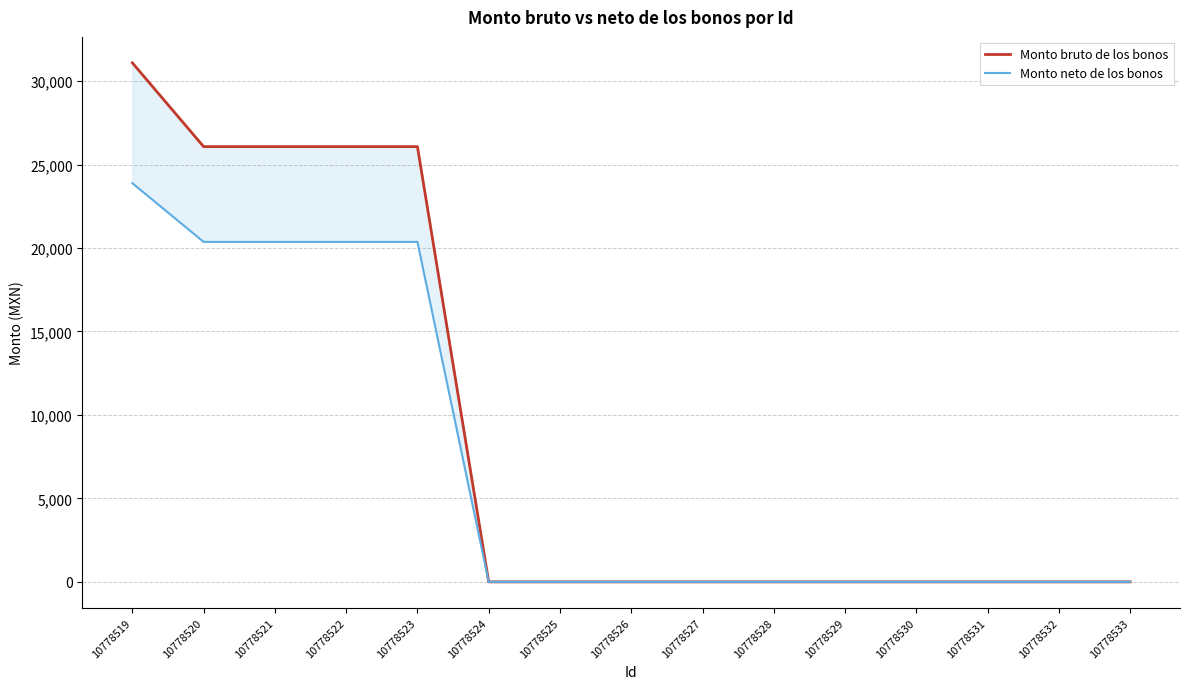

How many values in the Monto neto de los bonos series exceed 0?

5